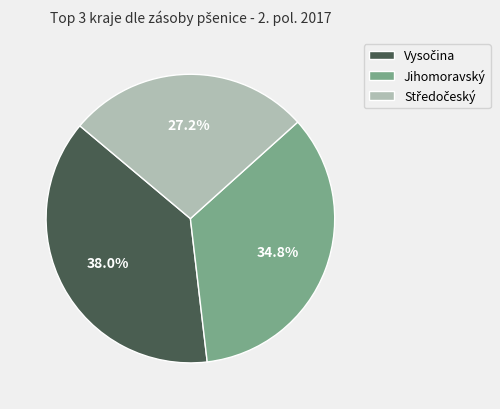

Is there any slice that represents more than half of the pie?

No